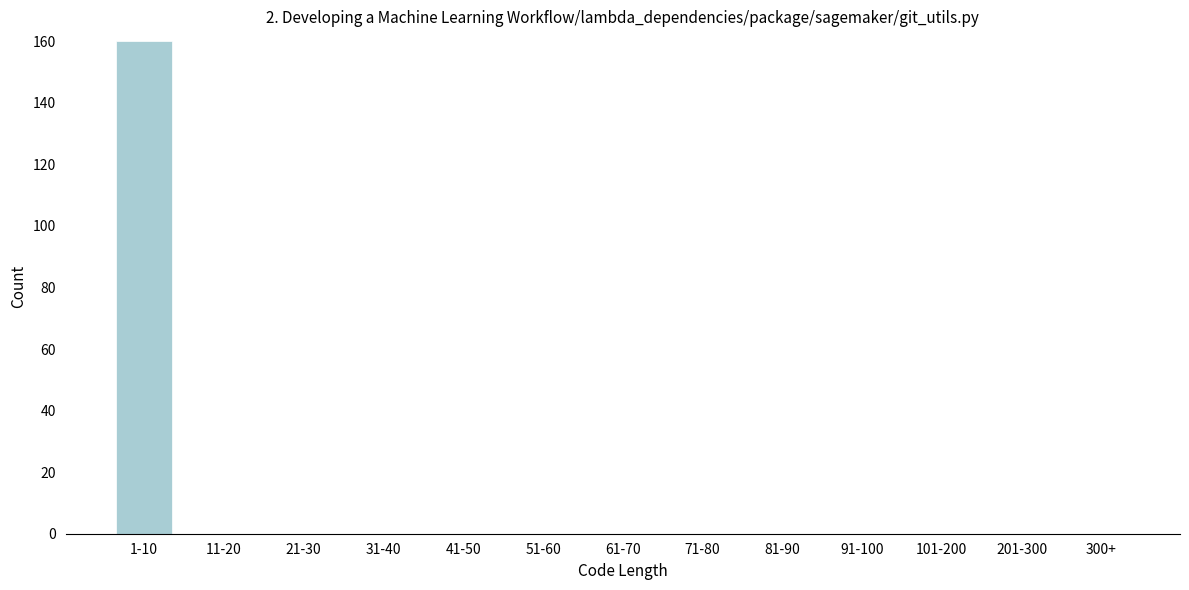

Reading left to right, transcribe all the data shown in this chart.

1-10=160	11-20=0	21-30=0	31-40=0	41-50=0	51-60=0	61-70=0	71-80=0	81-90=0	91-100=0	101-200=0	201-300=0	300+=0